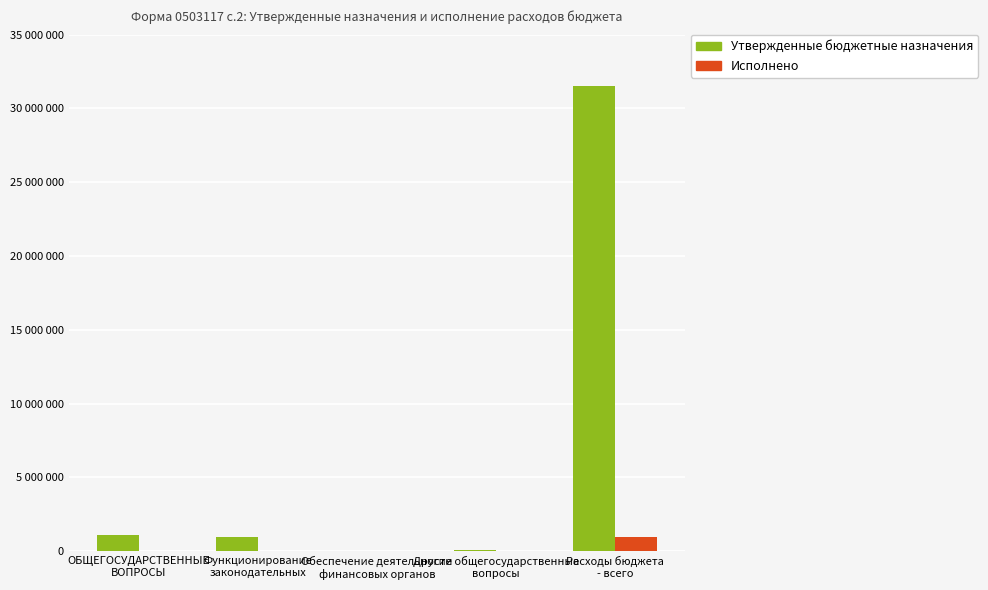

What are all the series names shown in the legend?

Утвержденные бюджетные назначения, Исполнено